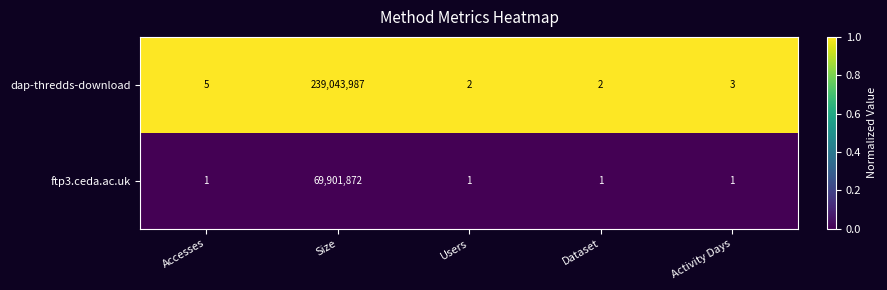

True or false: ftp3.ceda.ac.uk has a value of 2 at Activity Days.

False